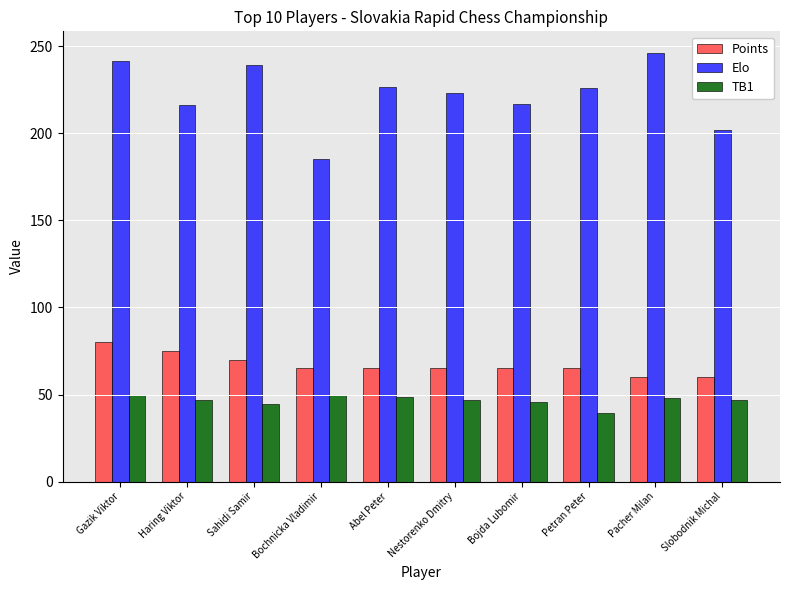

Between Haring Viktor and Bochnicka Vladimir, which series saw the biggest shift?

Elo